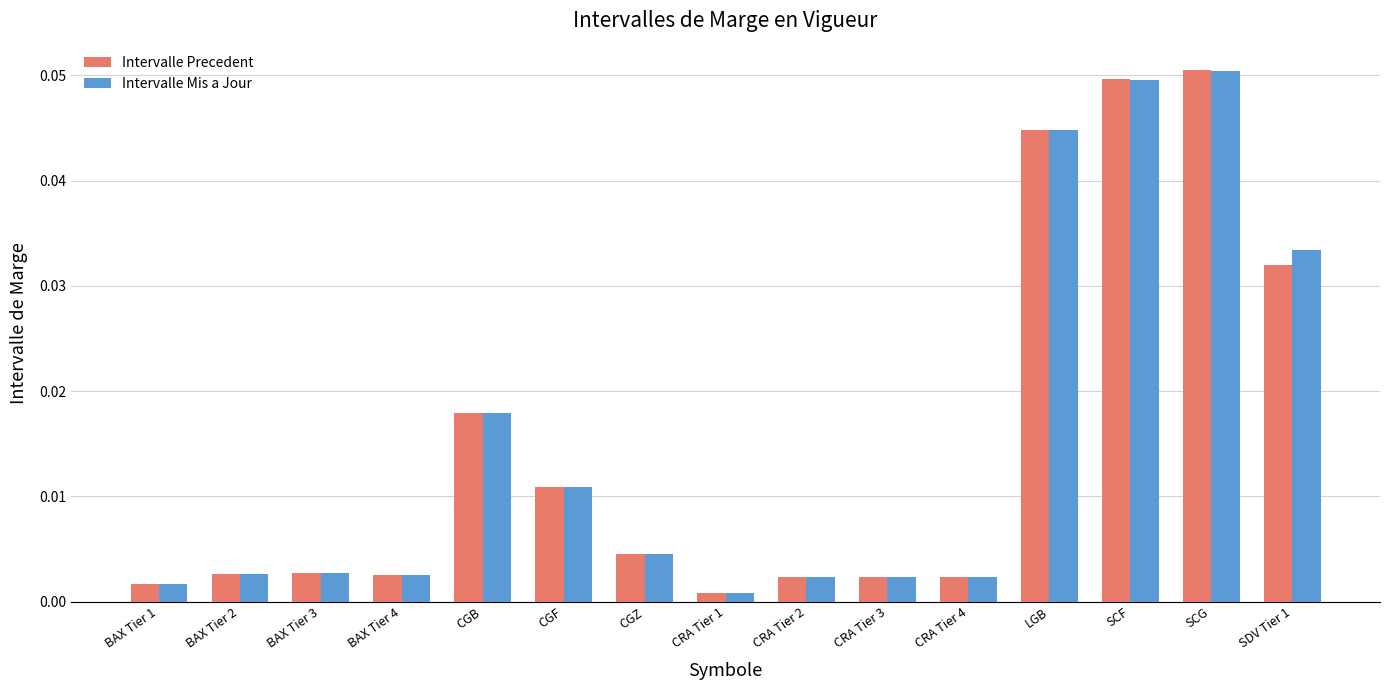

Which series changed the most between CGB and CGZ?

Intervalle Precedent